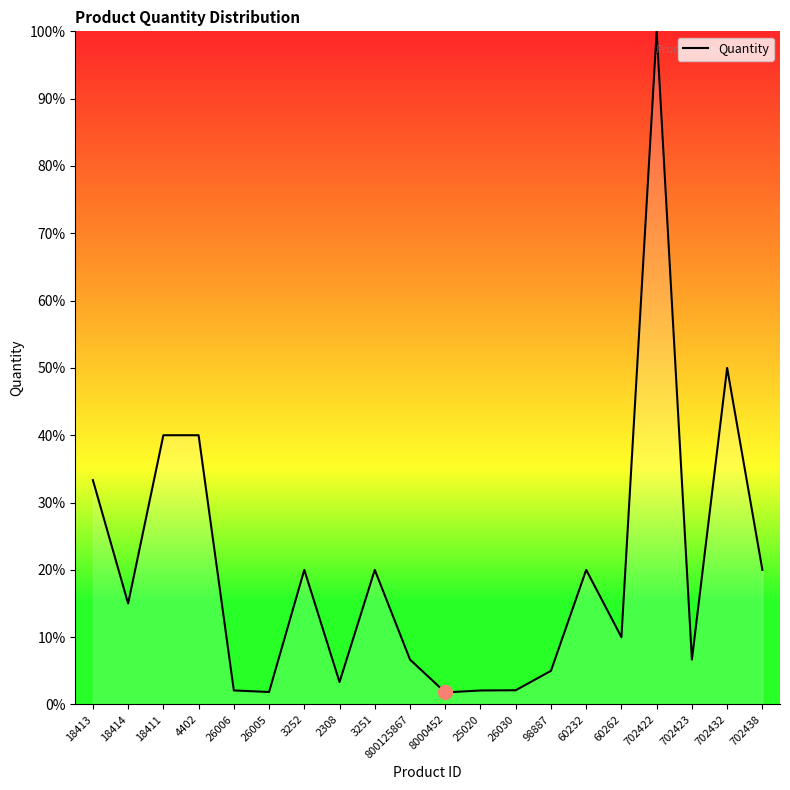

True or false: there are more than 2 points higher than both neighbors.

True